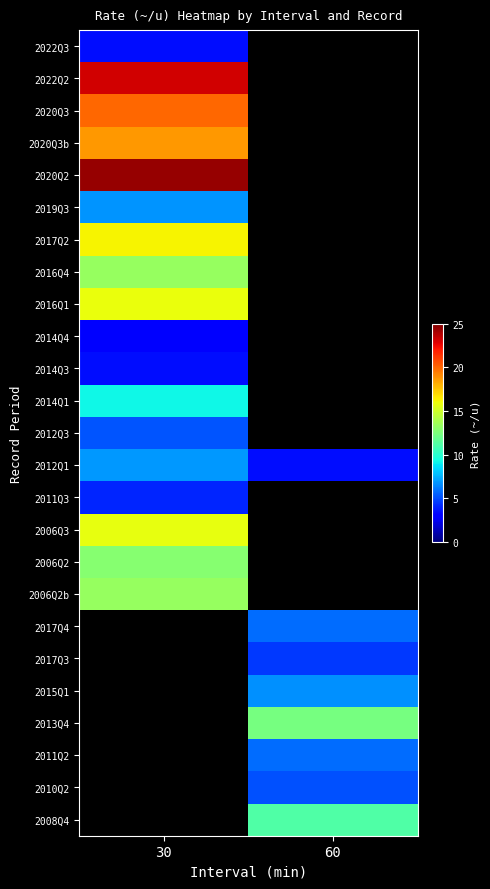

The value of 2019Q3 at 30 is 10.7. True or false?

False